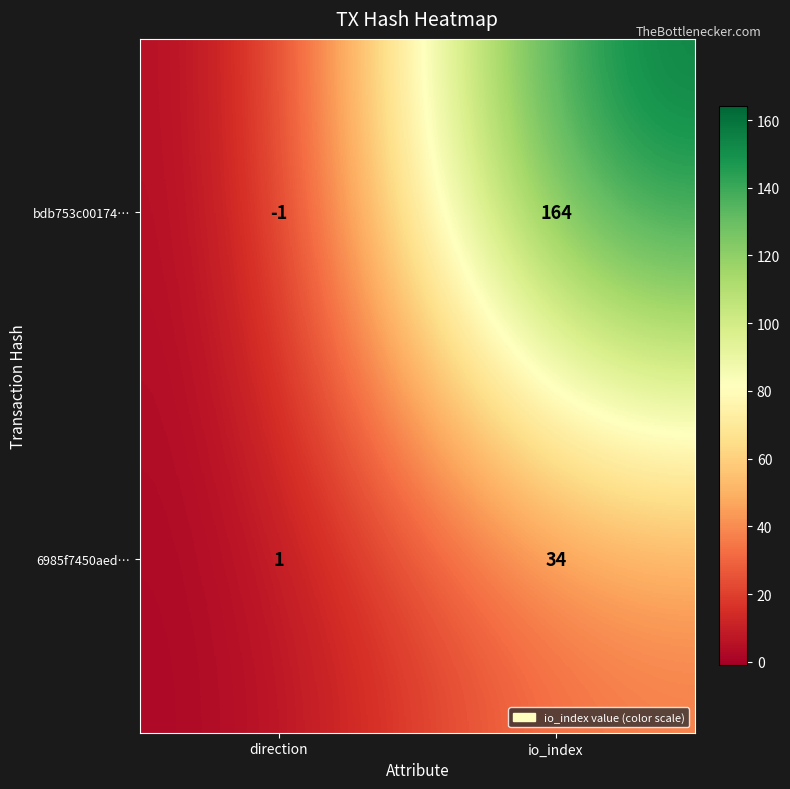

Reading left to right, transcribe all the data shown in this chart.

bdb753c00174…: direction=-1	io_index=164
6985f7450aed…: direction=1	io_index=34